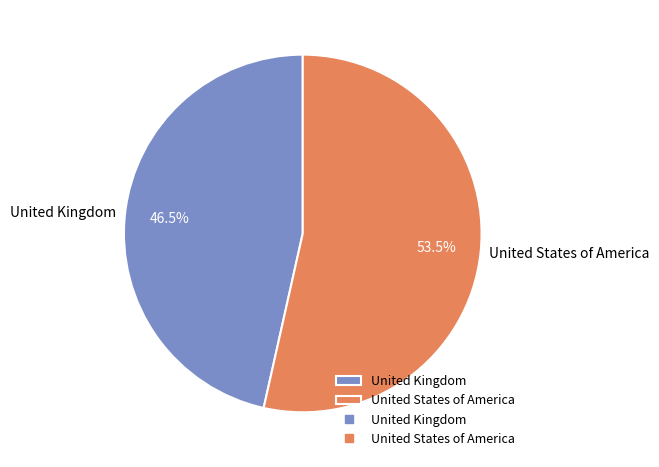

To the nearest percent, what is the difference between the United Kingdom and United States of America slice percentages?

7%